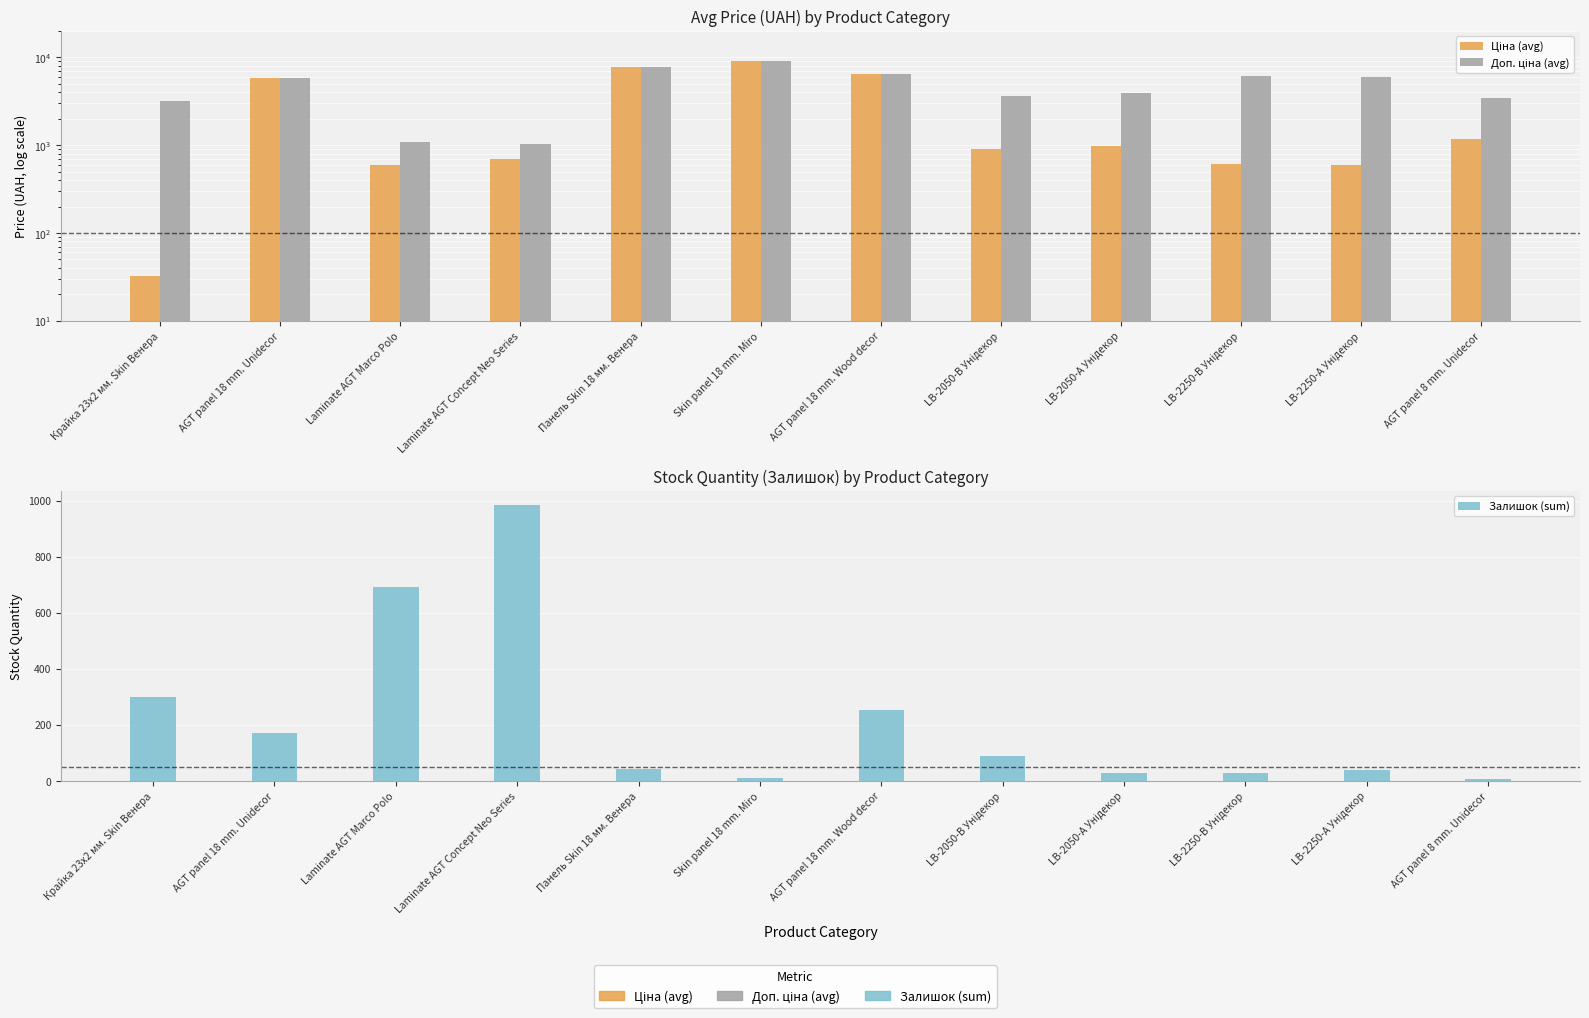

At which label is Ціна (avg) closest to 4493?

AGT panel 18 mm. Unidecor